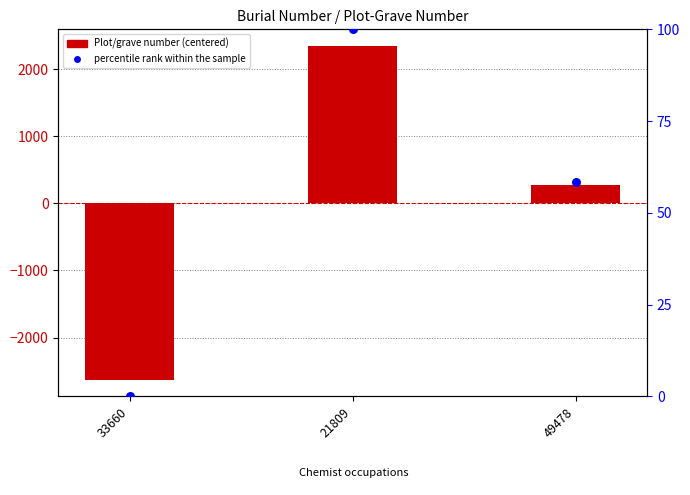

Which series reaches the maximum Y coordinate?

Plot/grave number